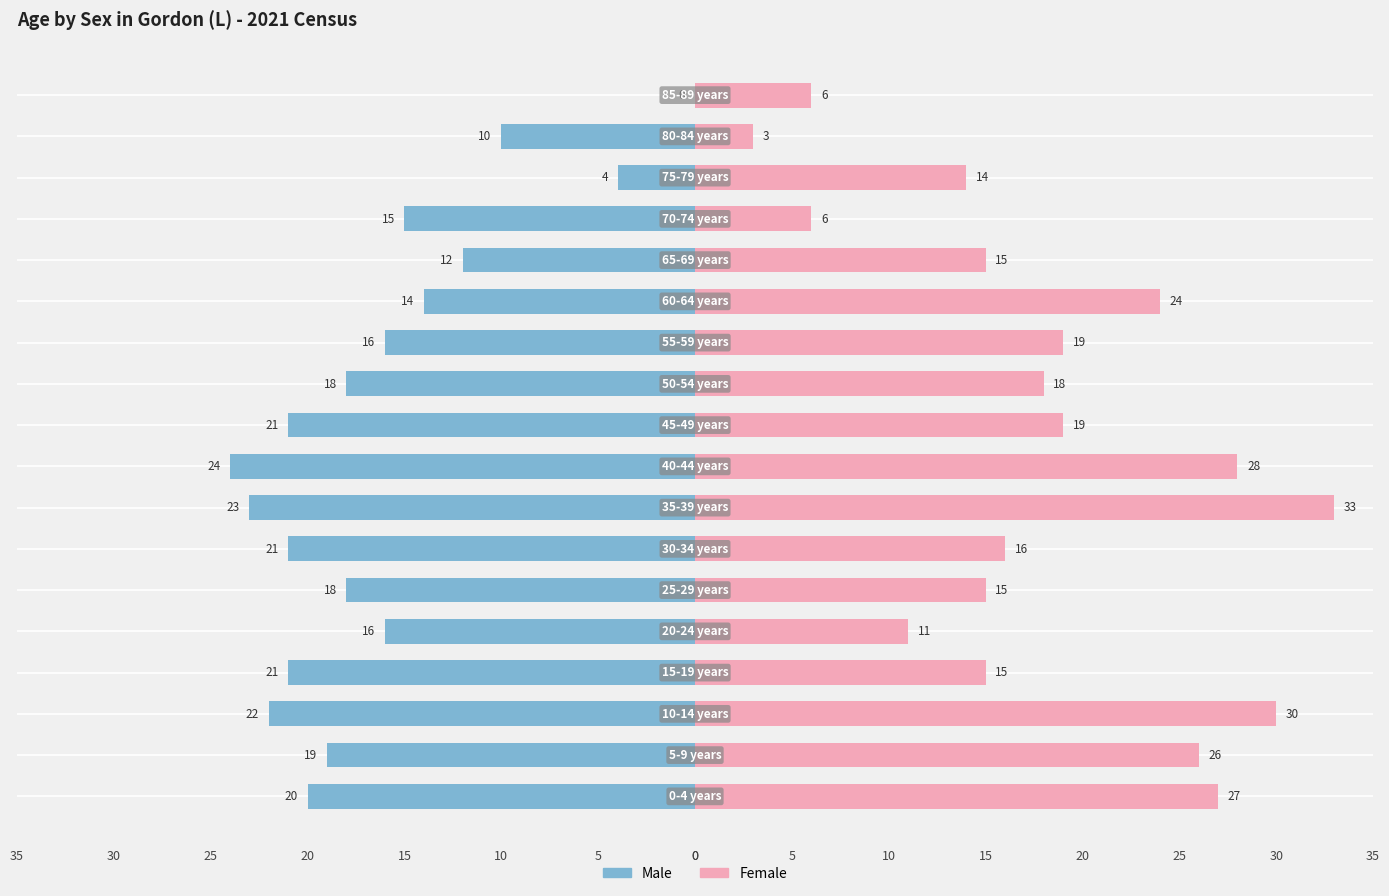

Is the value of Male at 20 greater than the value of Female at 17?

No